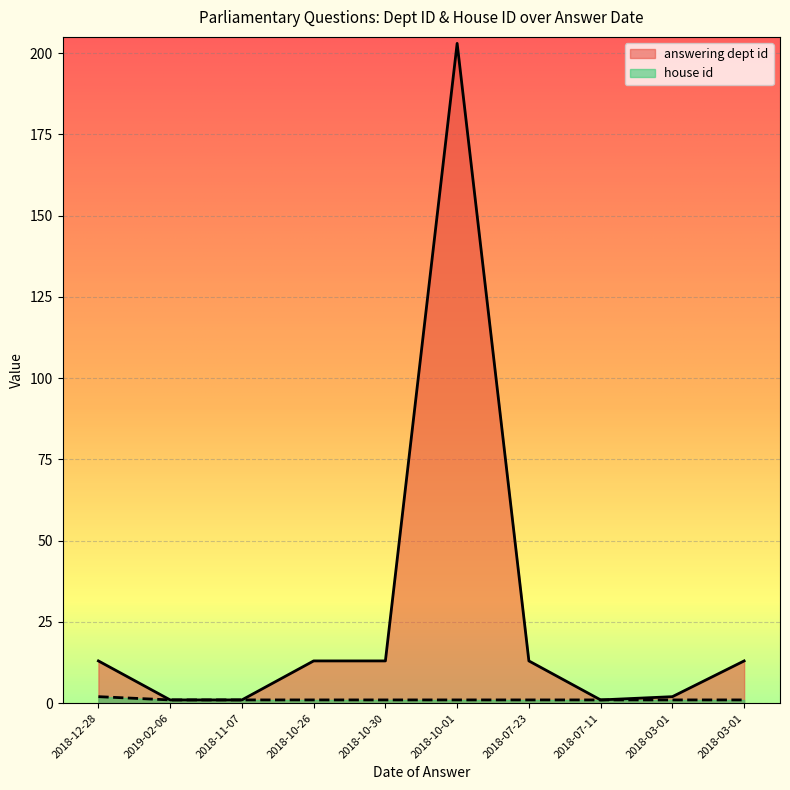

The answering dept id series shows 3 at 2018-12-28. True or false?

False